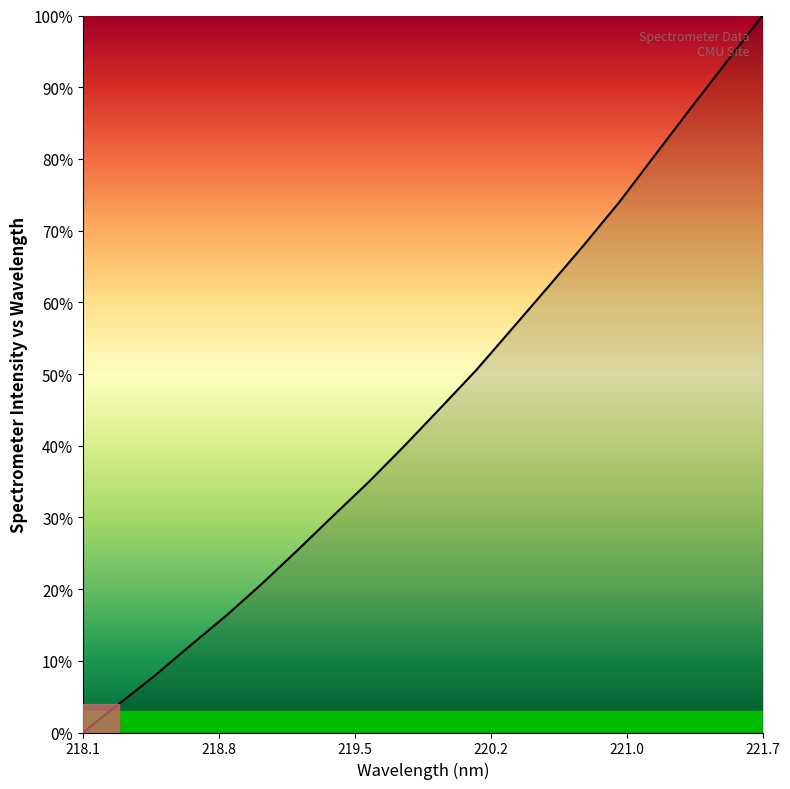

Does the chart display data point markers on the line(s)?

No